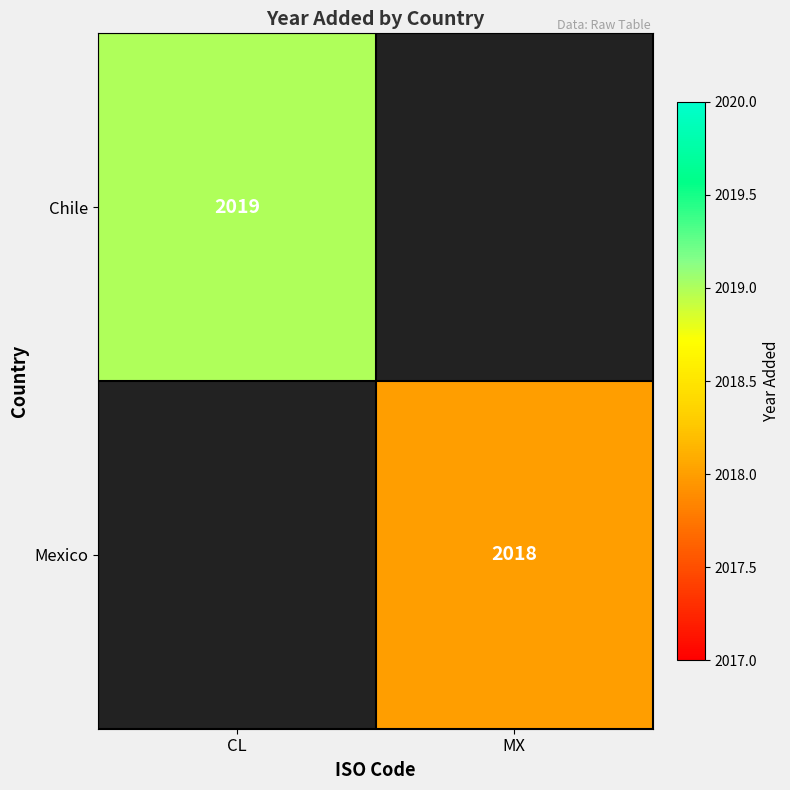

The value of Mexico at MX is 2018. True or false?

True